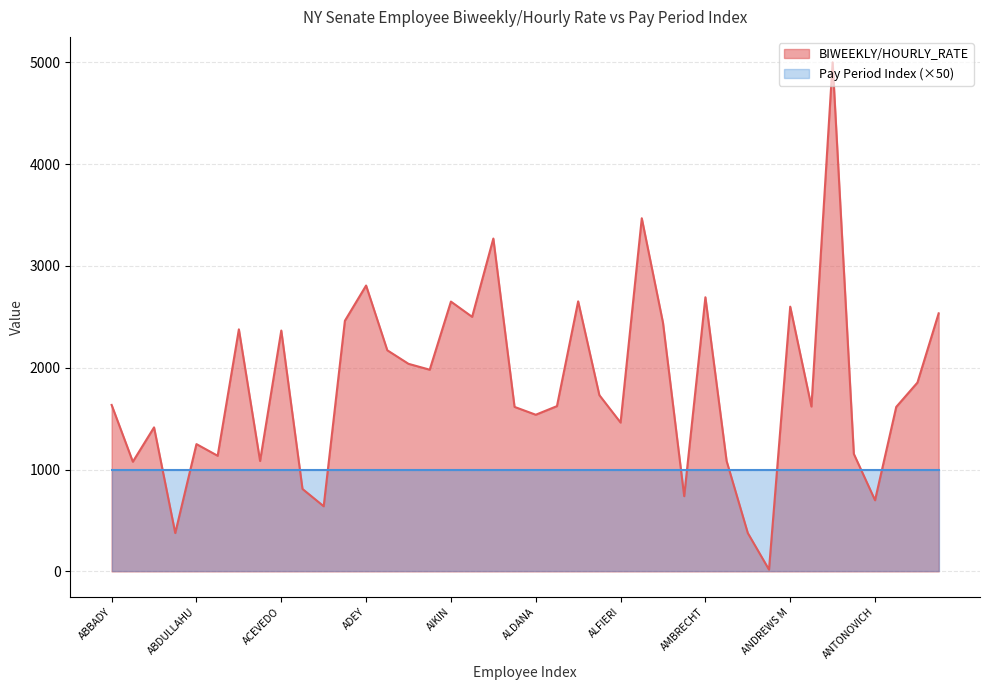

True or false: the data shows 1619.1 at ANDREWS N.

True